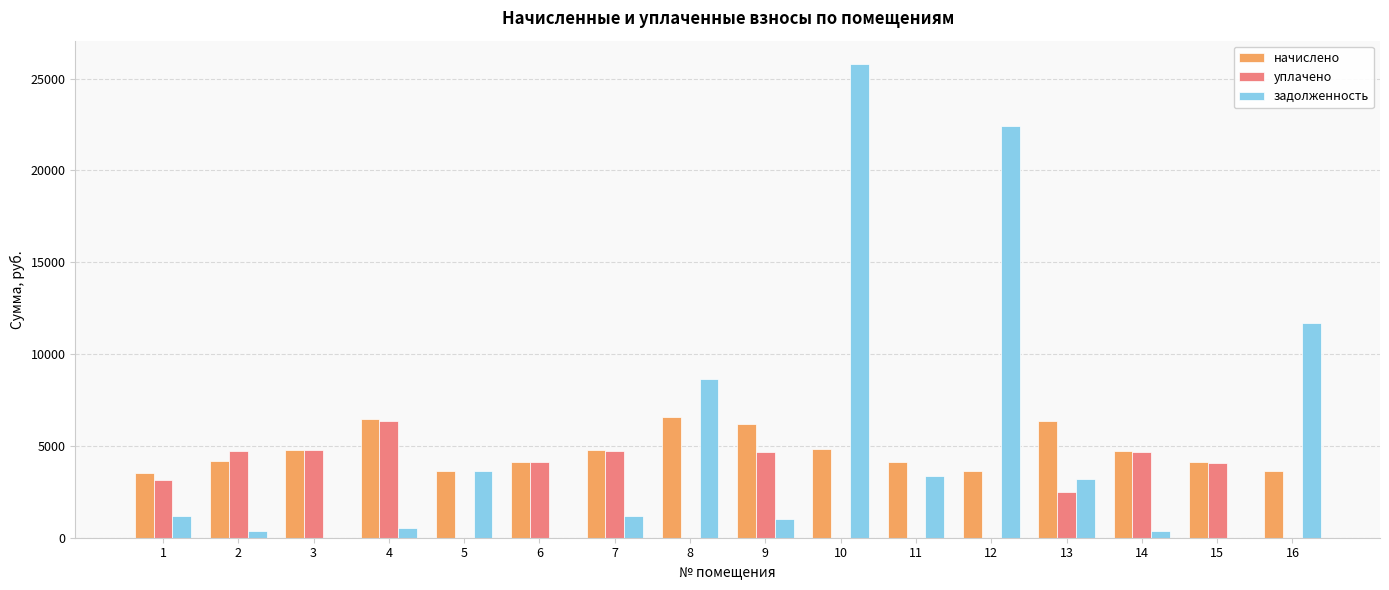

Which label corresponds to the largest value in the chart?

10